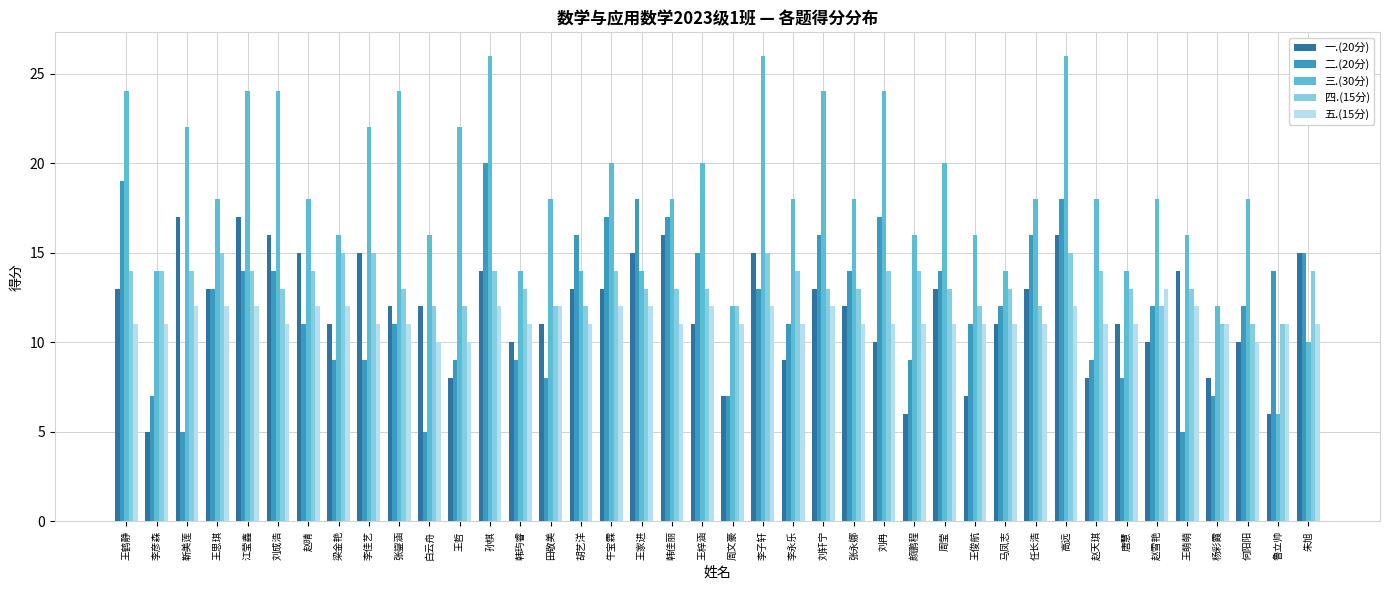

Does the chart contain stacked bars?

No